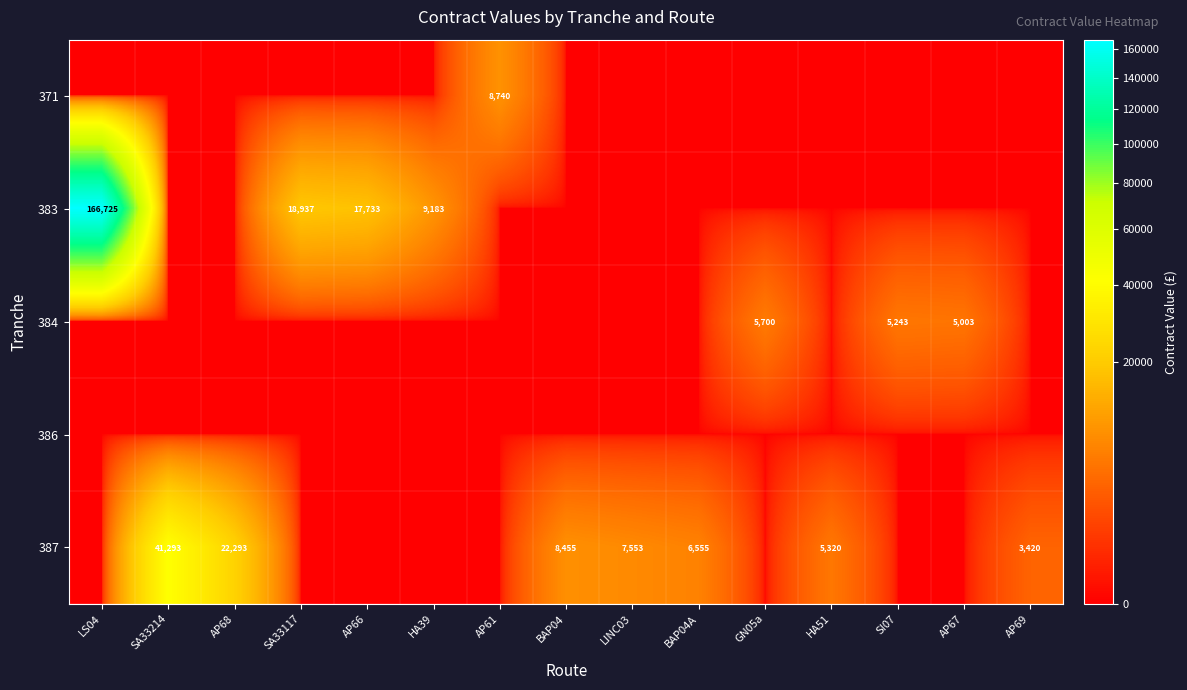

True or false: 383 has a value of 2742 at HA39.

False